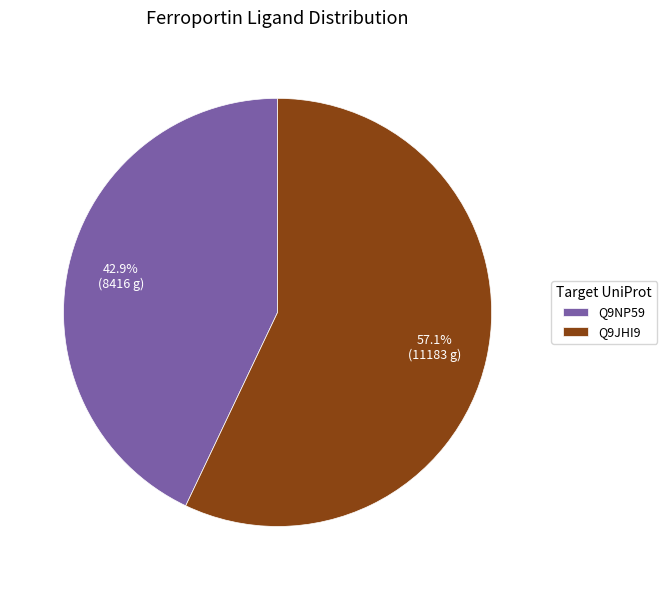

How many segments does this pie chart have?

2